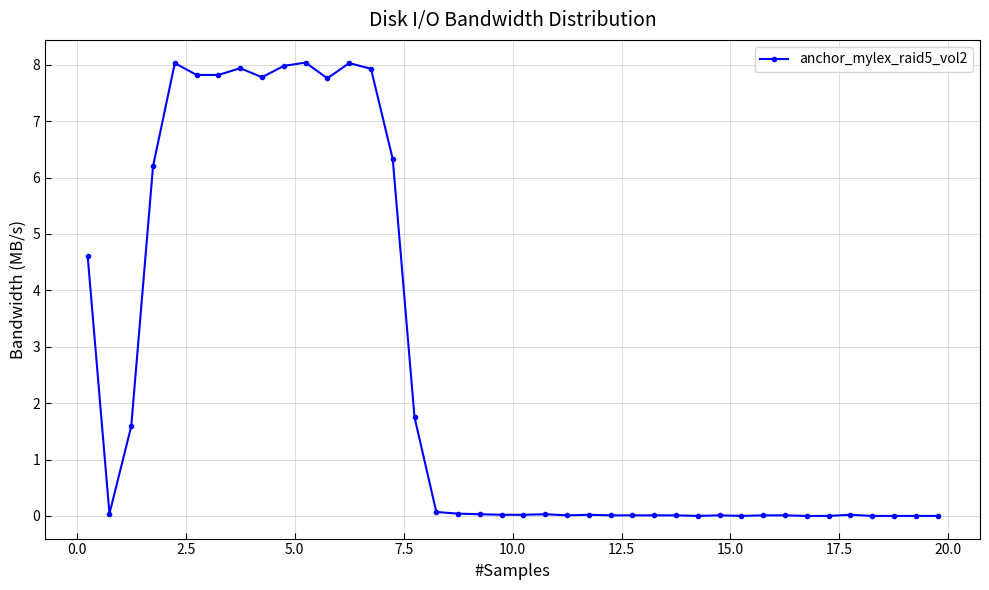

How many categories are shown in the chart?

40